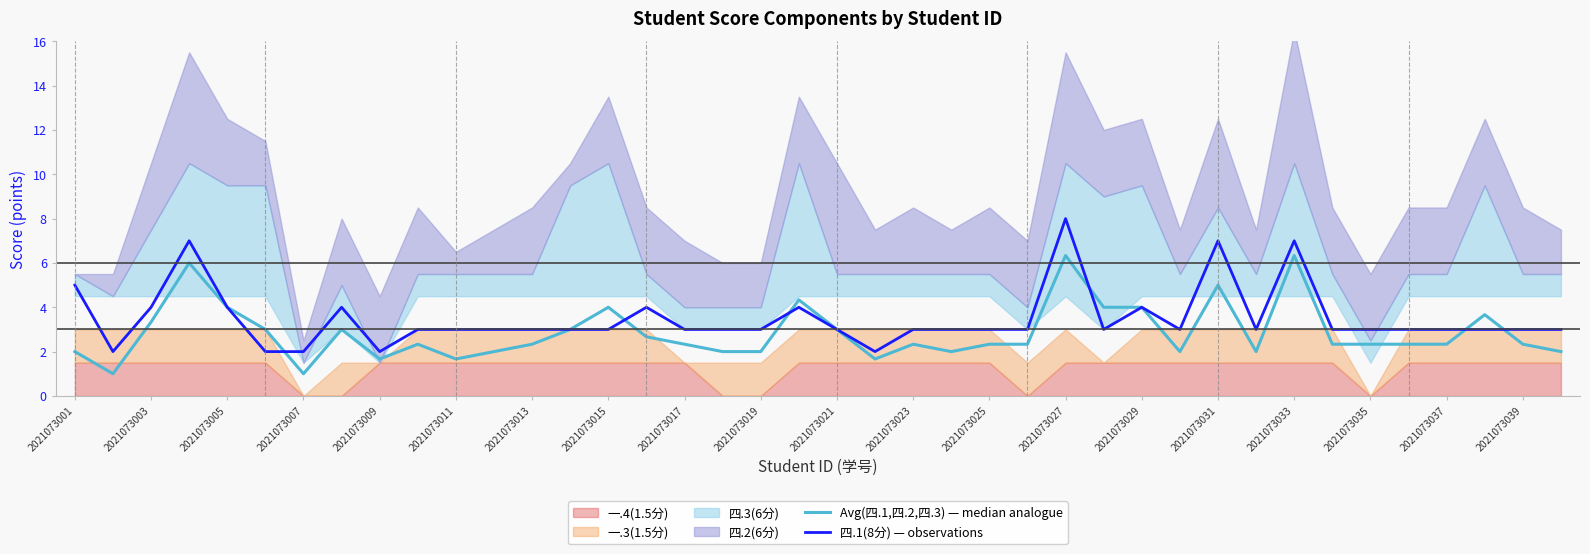

What is the average value of the 四.1(8分) — observations series?

3.5